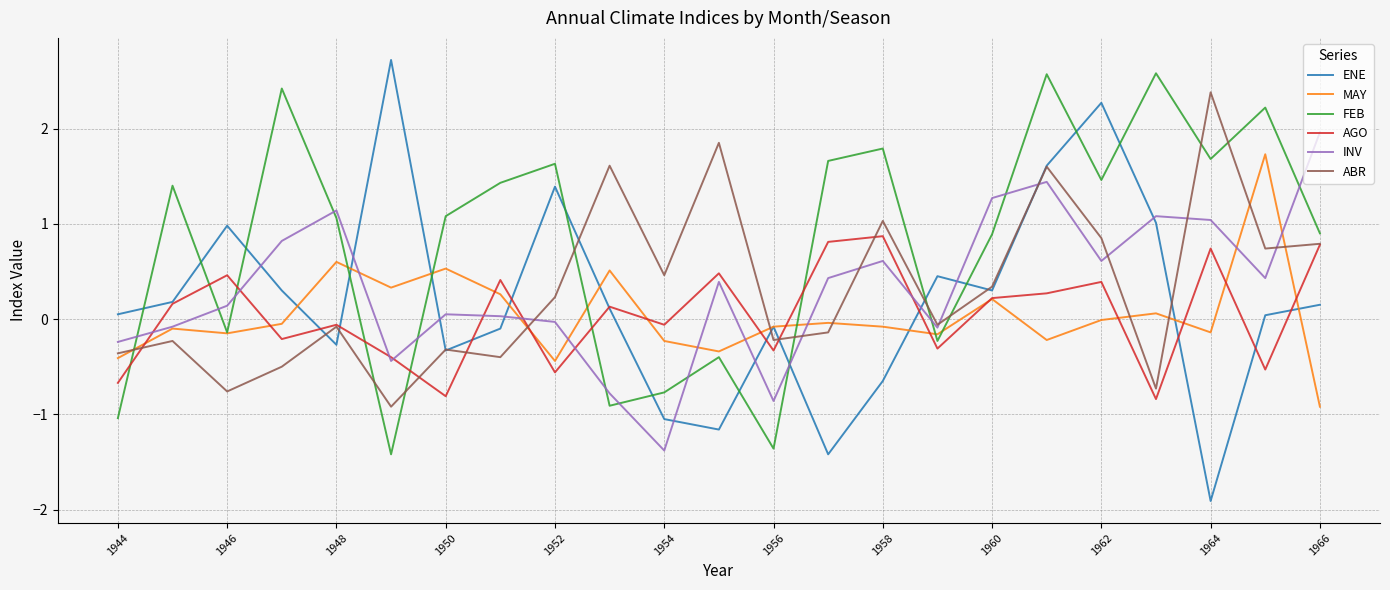

True or false: FEB and ENE cross at least once.

True